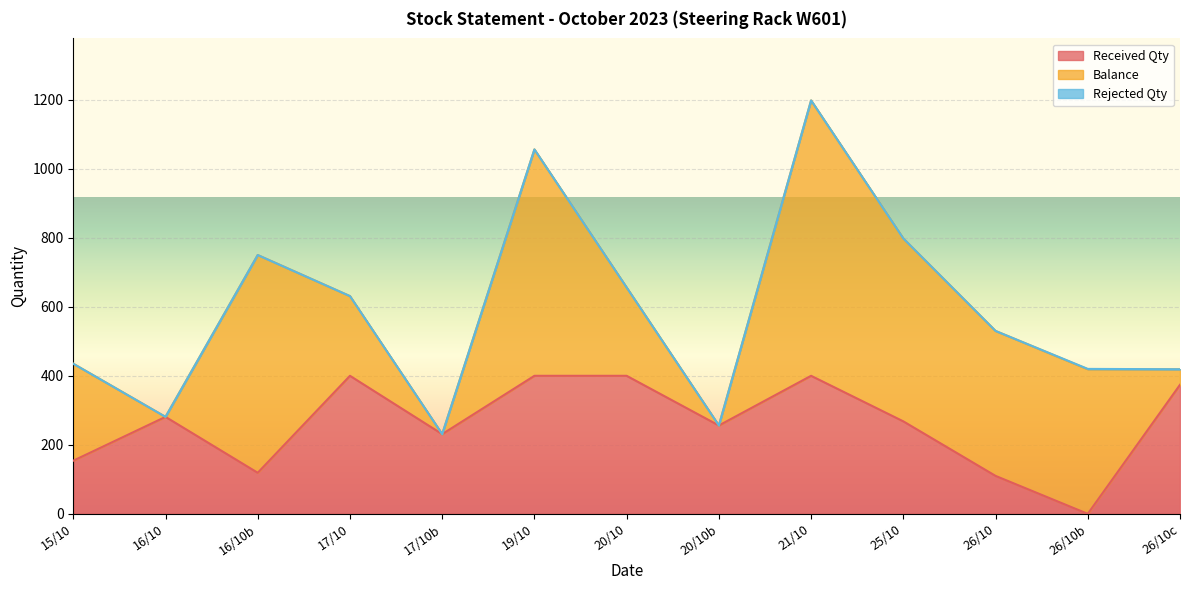

What is the maximum value for Received Qty?

400